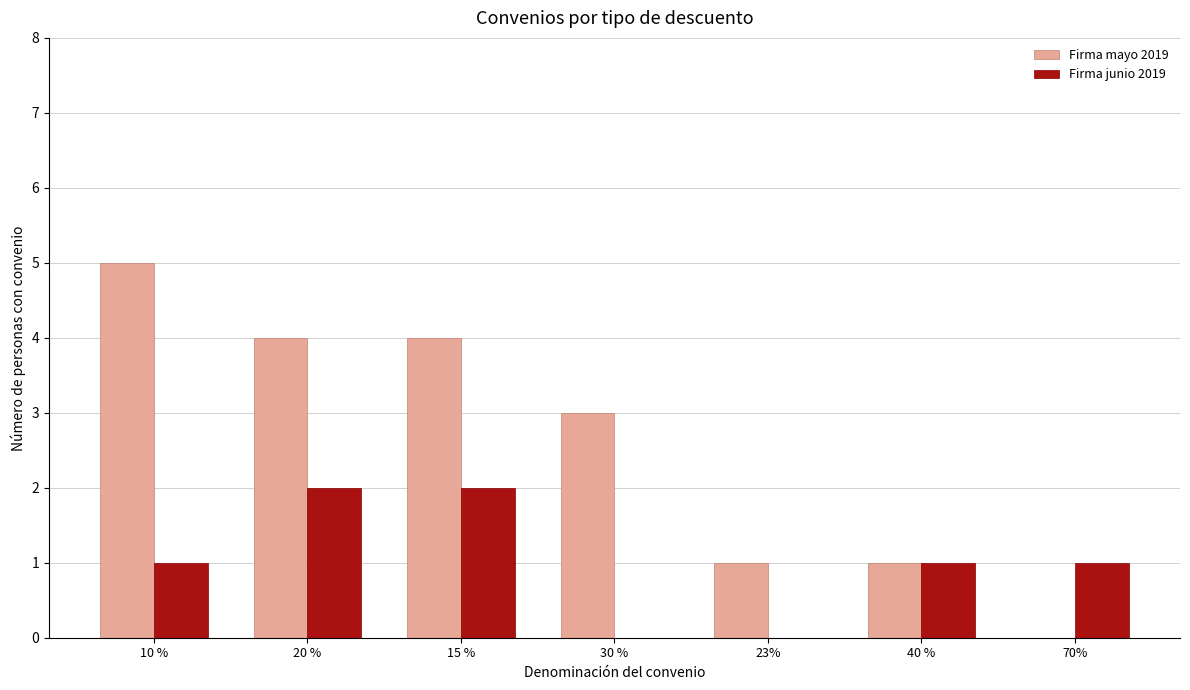

The value of Firma junio 2019 at 30 % is 0. True or false?

True